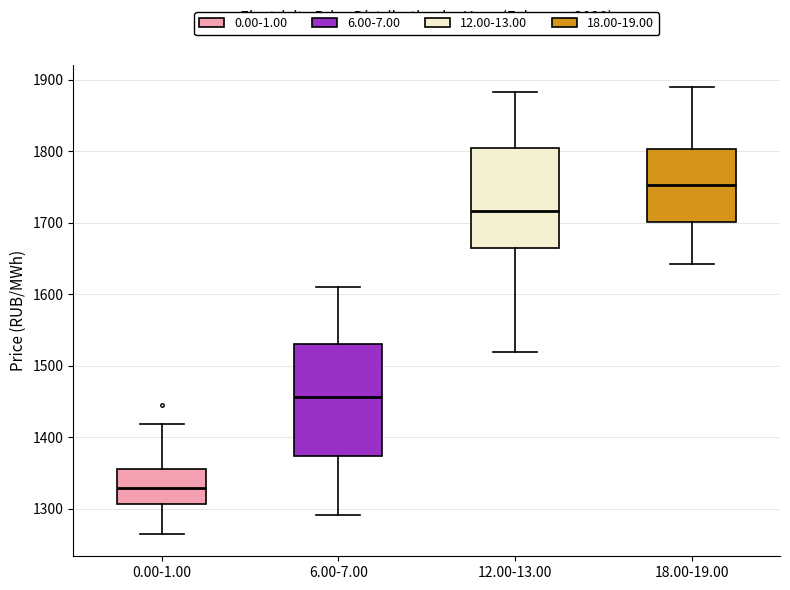

Where is the lower edge of the box for 18.00-19.00 on the y-axis? The values are not printed on the chart, so give them approximately, as read against the axis.

1700